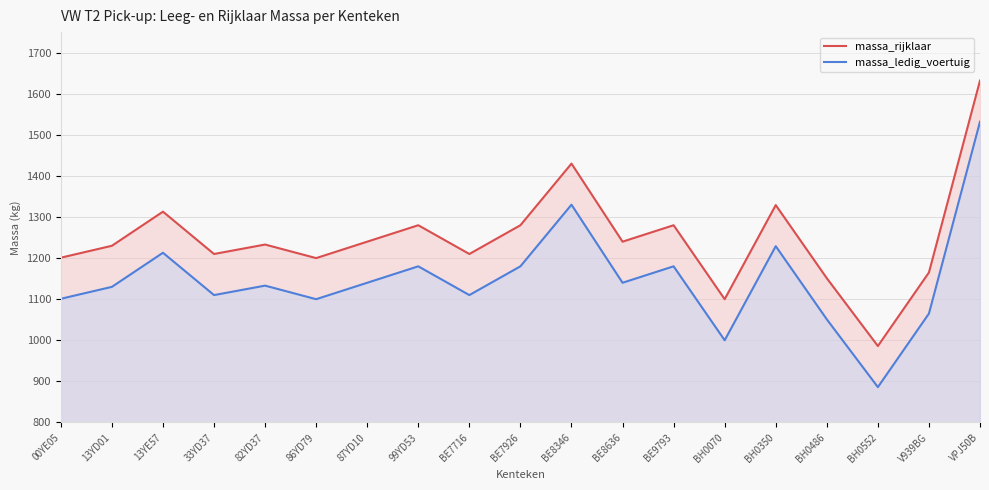

What is the value of the massa_ledig_voertuig point at the 14th from the left?

1000